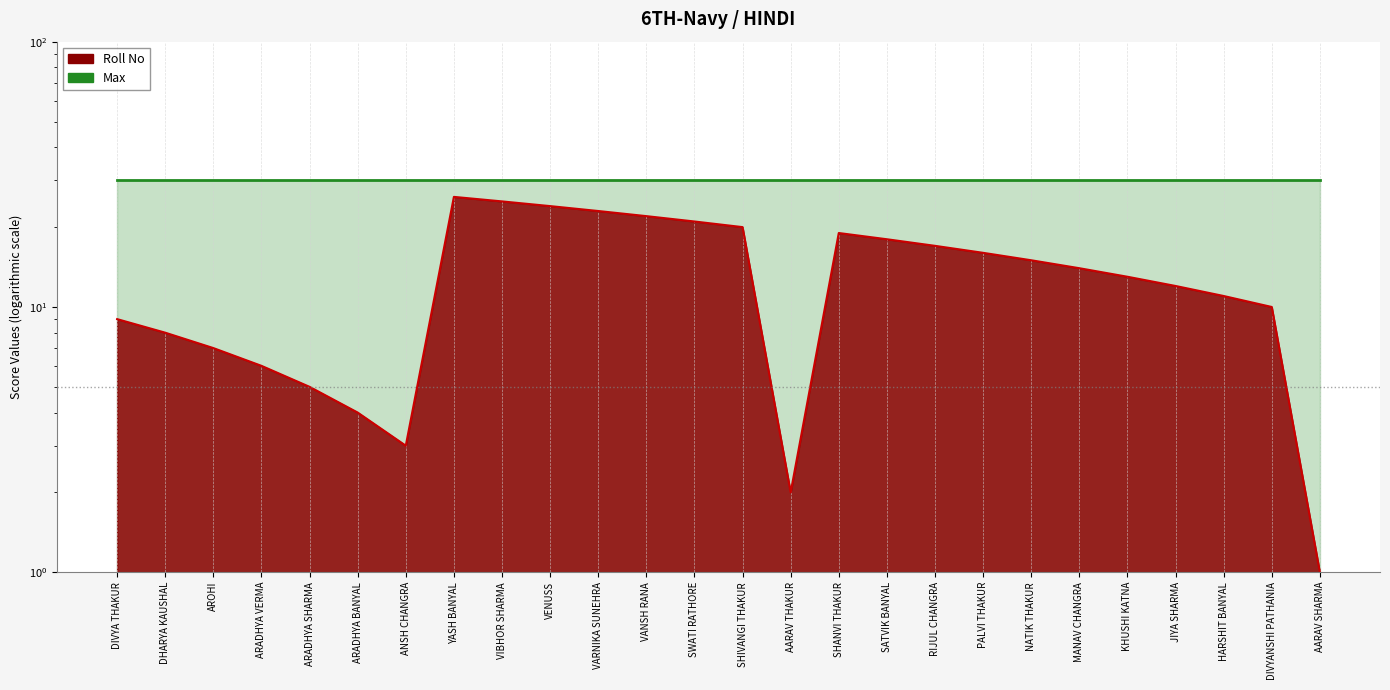

Approximately how many times larger is the value at SHIVANGI THAKUR compared to AROHI?

2.9